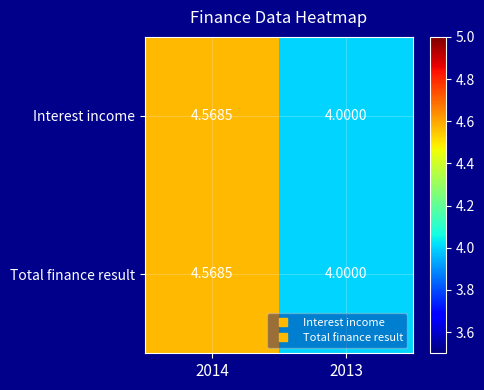

Which category has the lowest value across all series?

2013